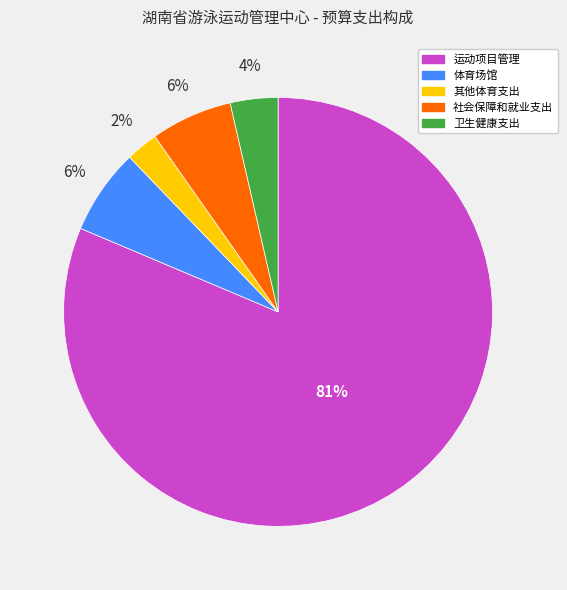

Which slice is the largest?

运动项目管理